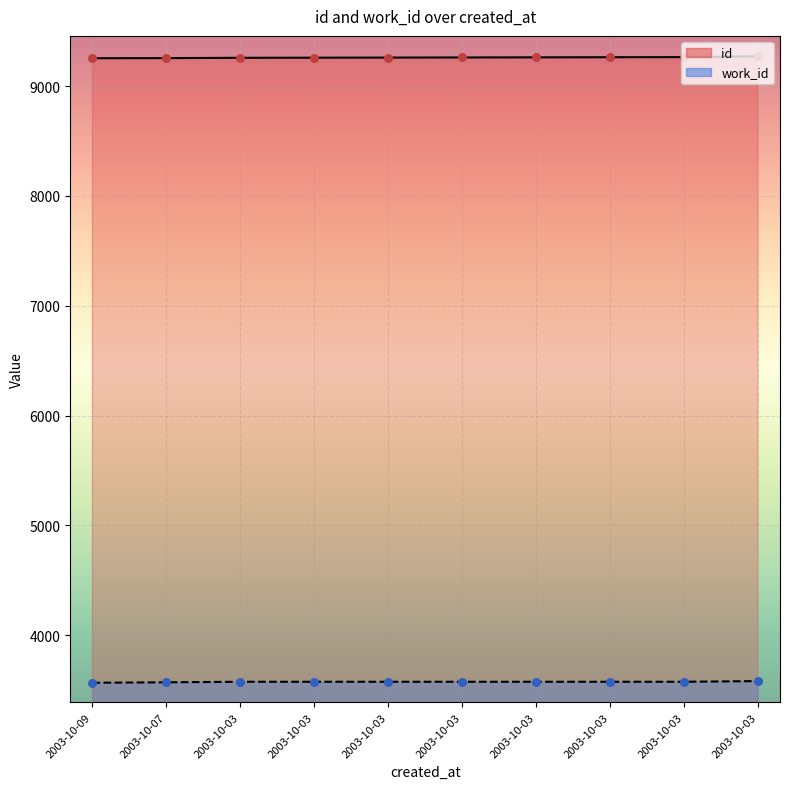

What is the total value across all series at 2003-10-03?

12834